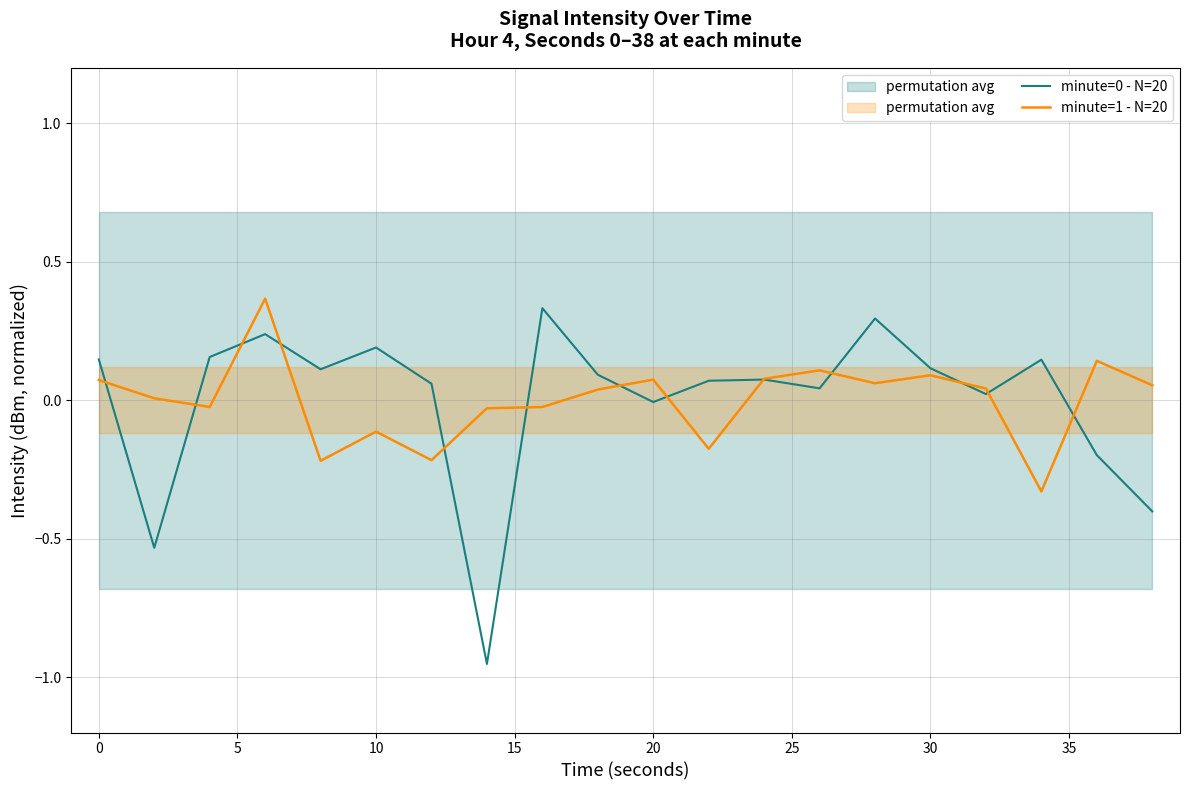

The value of minute=1 - N=20 at 20 is 0.0. True or false?

False